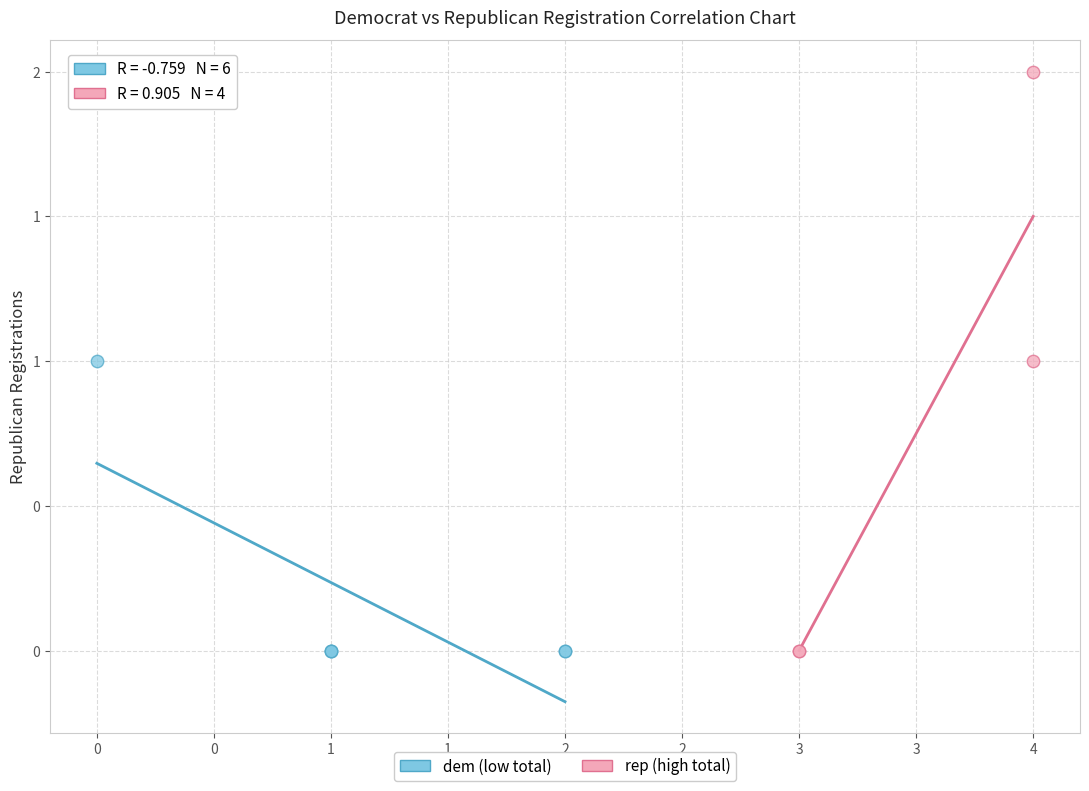

Which series reaches the maximum Y coordinate?

rep (high total)